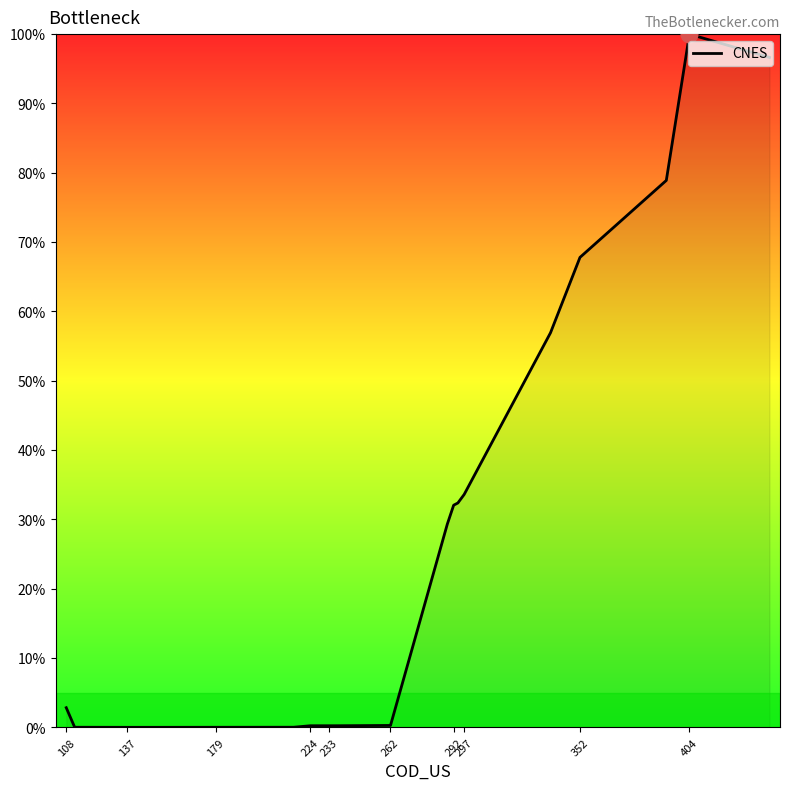

What is the maximum value shown in the chart?

100.0